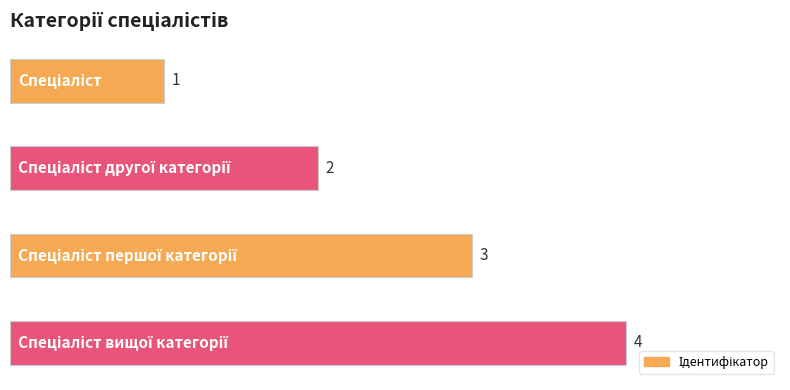

How many bars are there in total?

4